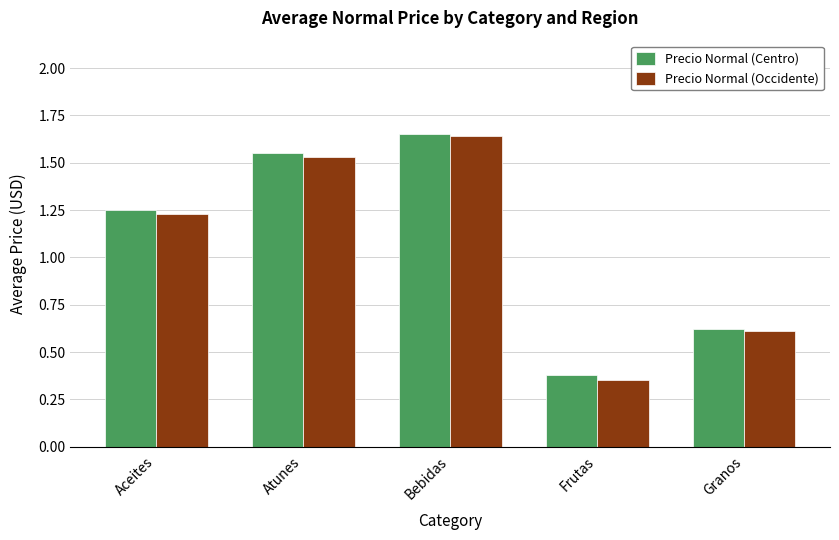

Rank the series at Aceites from lowest to highest value.

Precio Normal (Occidente), Precio Normal (Centro)